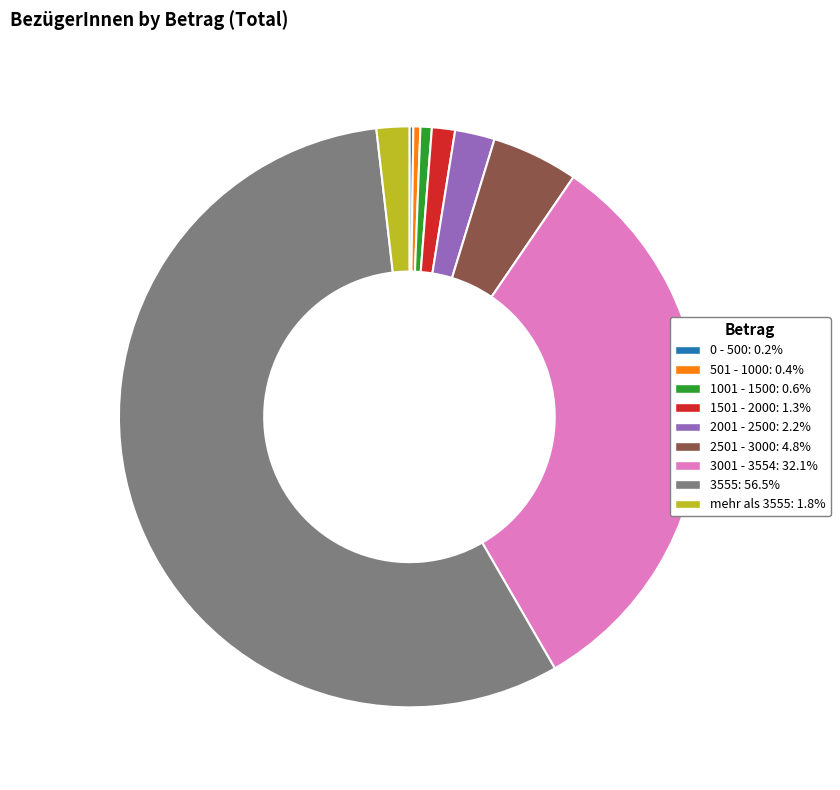

Is there any slice that represents more than half of the pie?

Yes